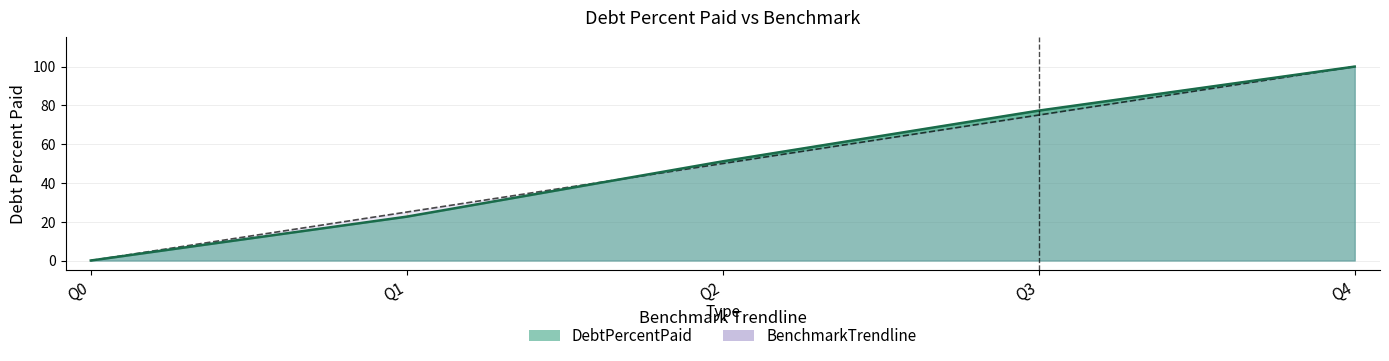

What is the difference between the maximum and minimum values in the DebtPercentPaid series?

100.0